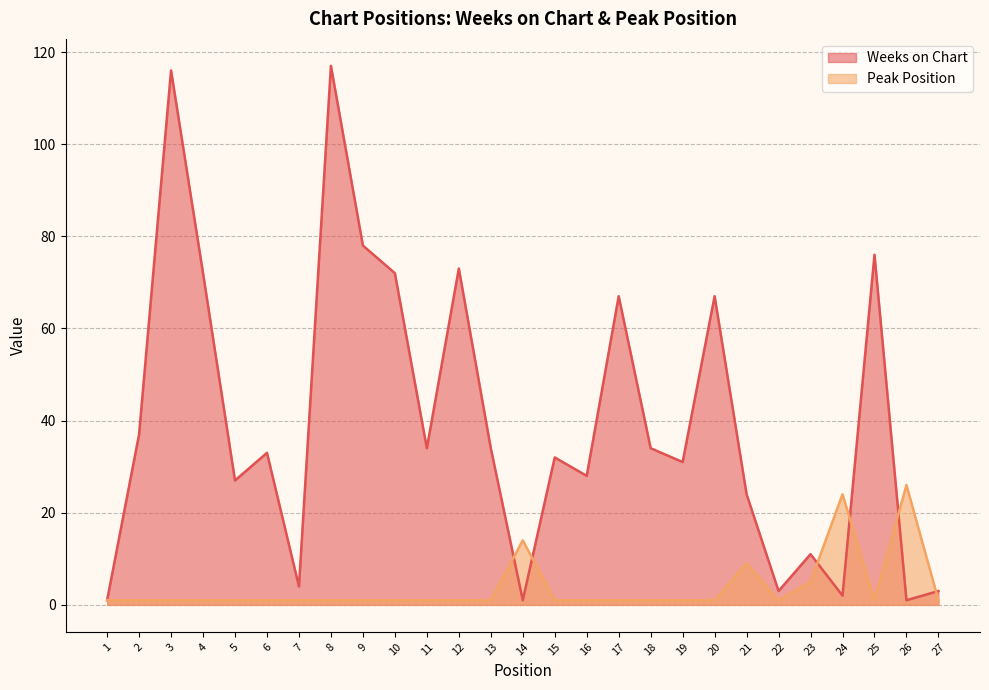

Read the Weeks on Chart value at 19.

31